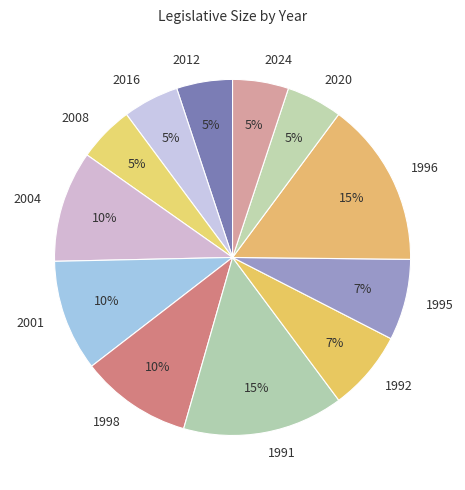

To the nearest percent, what portion does 1996 represent?

15%